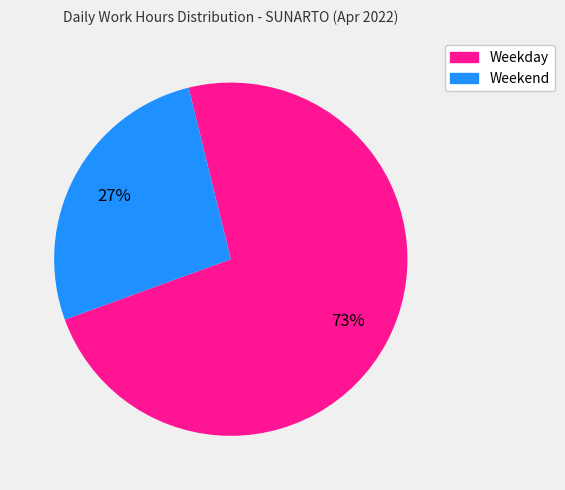

Is there a majority slice in this chart?

Yes